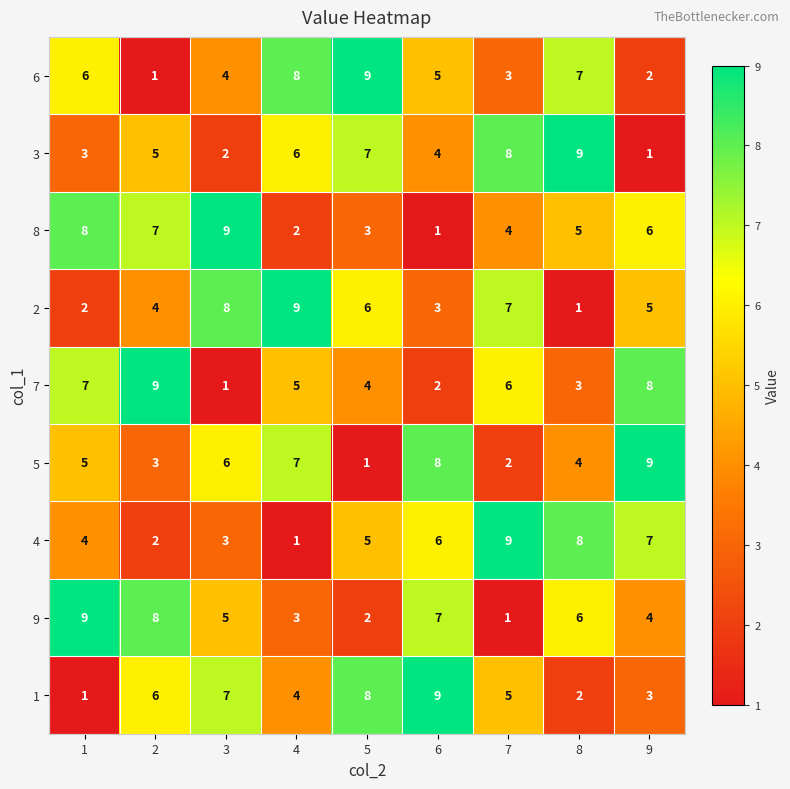

What is the minimum value shown in the chart?

1